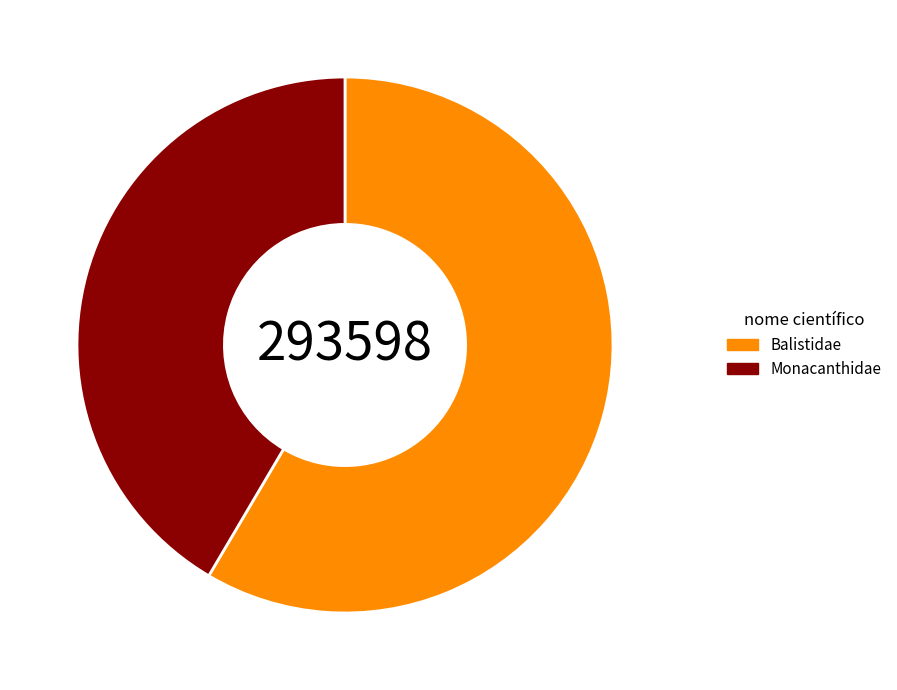

Is the sum of Monacanthidae and Balistidae greater than half?

Yes